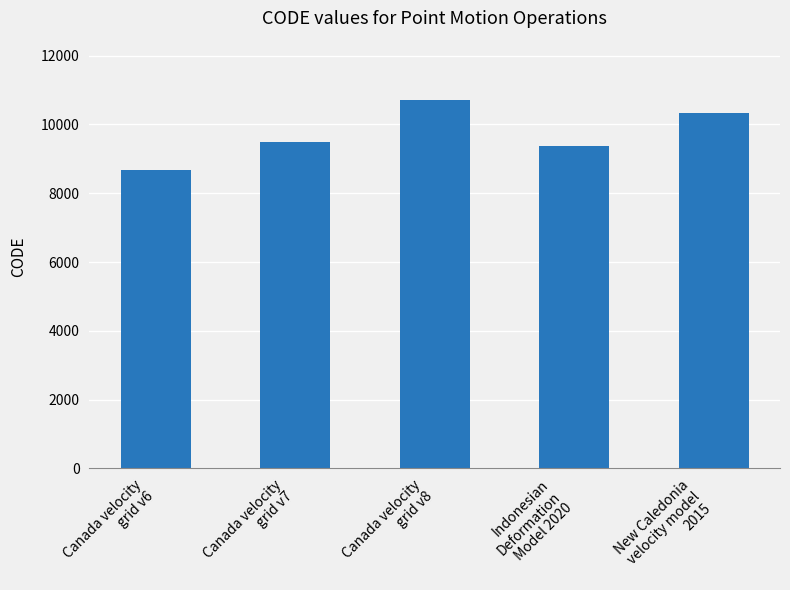

Which has a higher value, New Caledonia
velocity model
2015 or Indonesian
Deformation
Model 2020?

New Caledonia
velocity model
2015